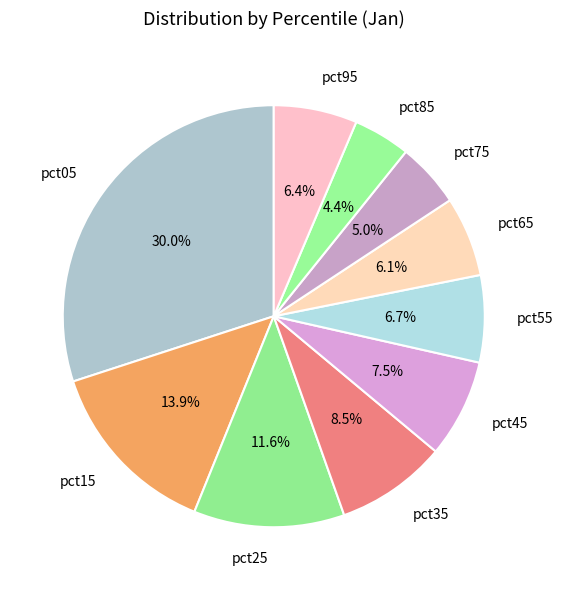

To the nearest percent, what is the difference between the pct95 and pct05 slice percentages?

24%